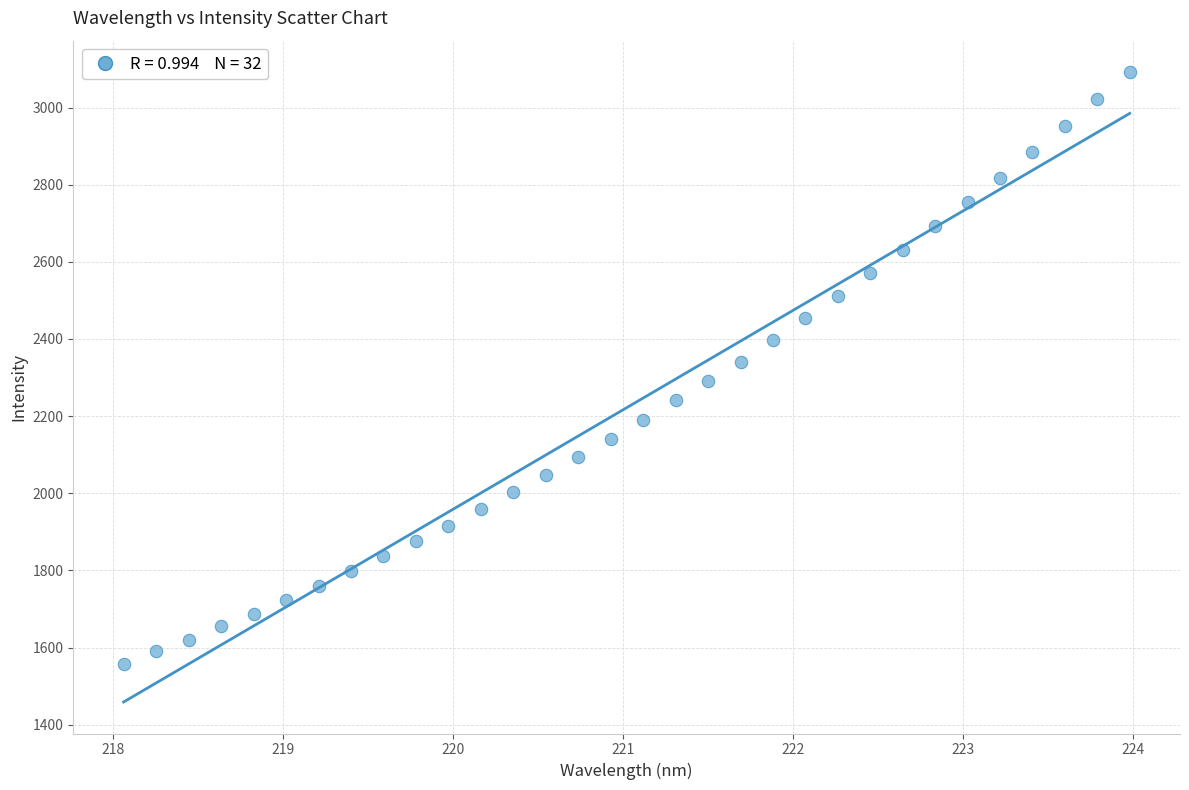

What is the range of X values (max minus min)?

5.9